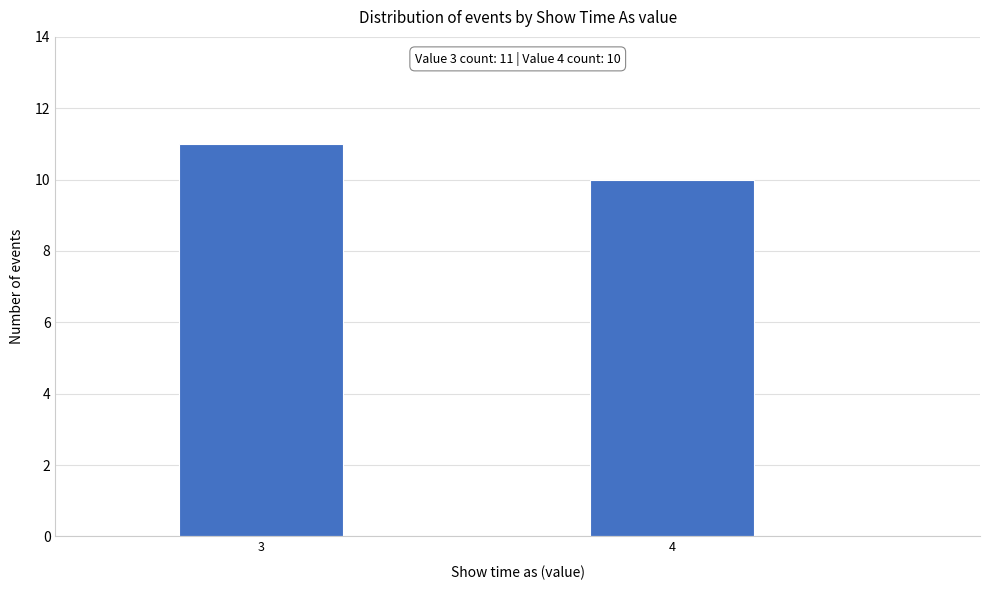

Reading left to right, what are all the values shown in this chart?

3=11	4=10